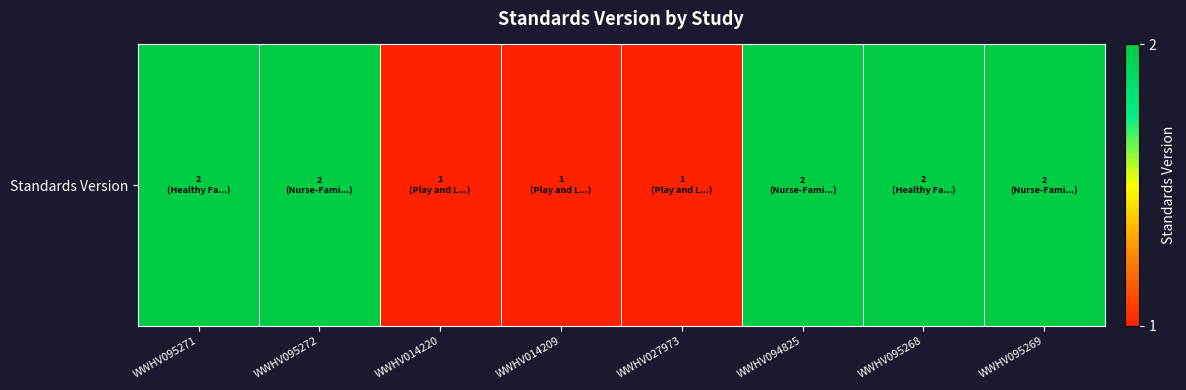

Which has a higher value, WWHV094825 or WWHV027973?

WWHV094825